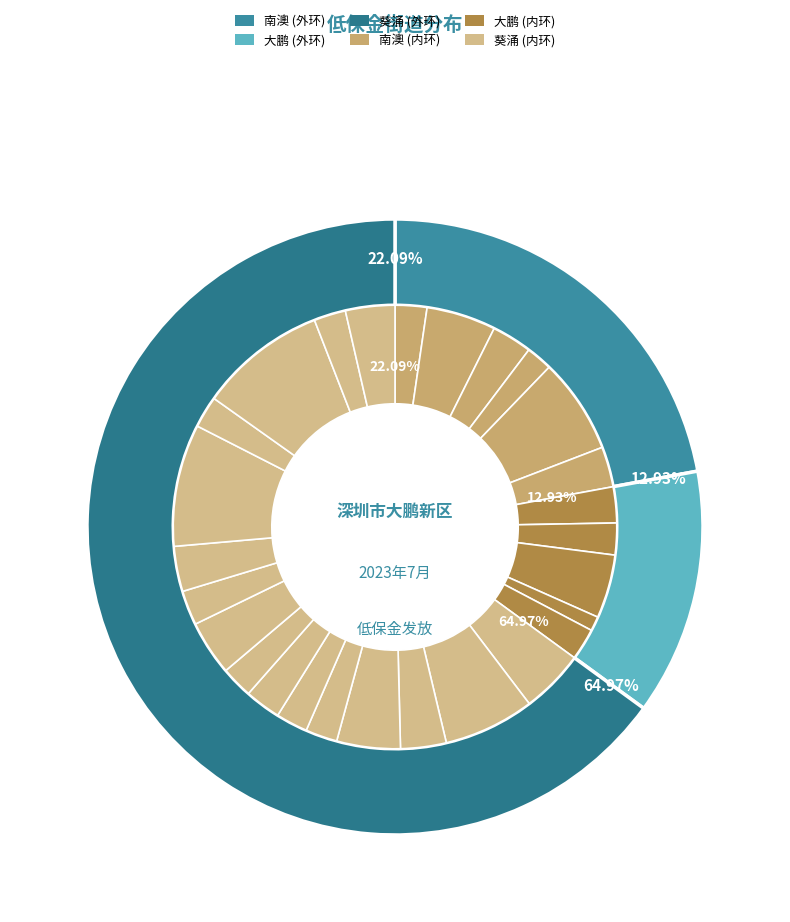

The 钟小妹 slice represents 3% of the pie. True or false?

True